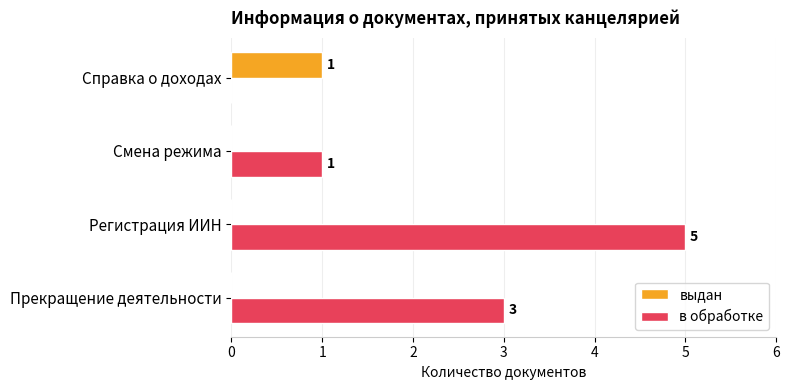

Which series has the largest total across all categories?

в обработке